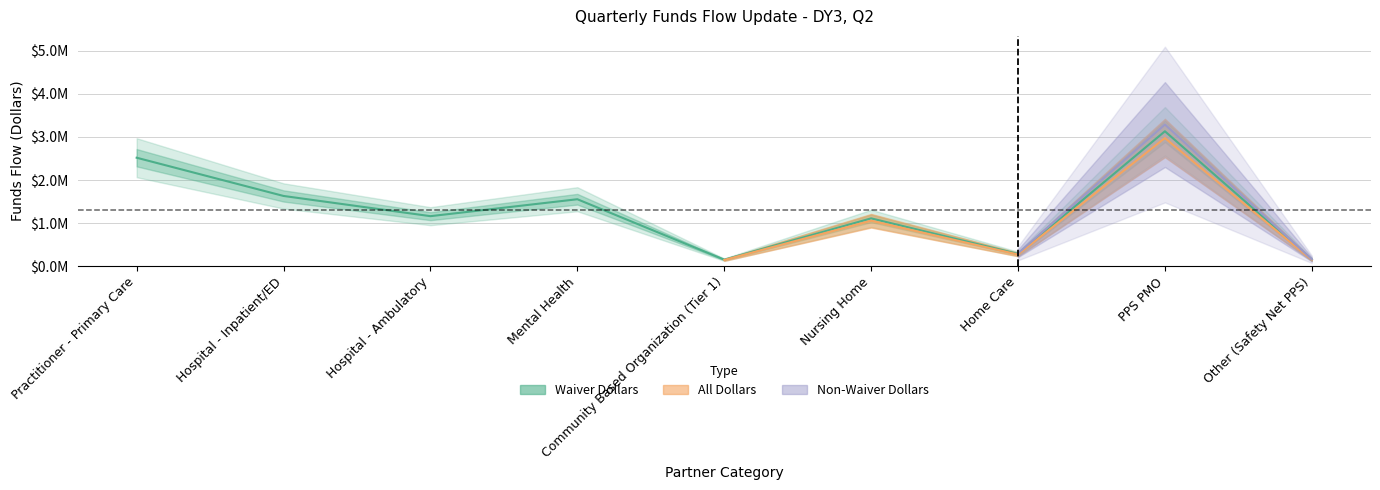

True or false: All Dollars and Non-Waiver Dollars cross at least once.

False